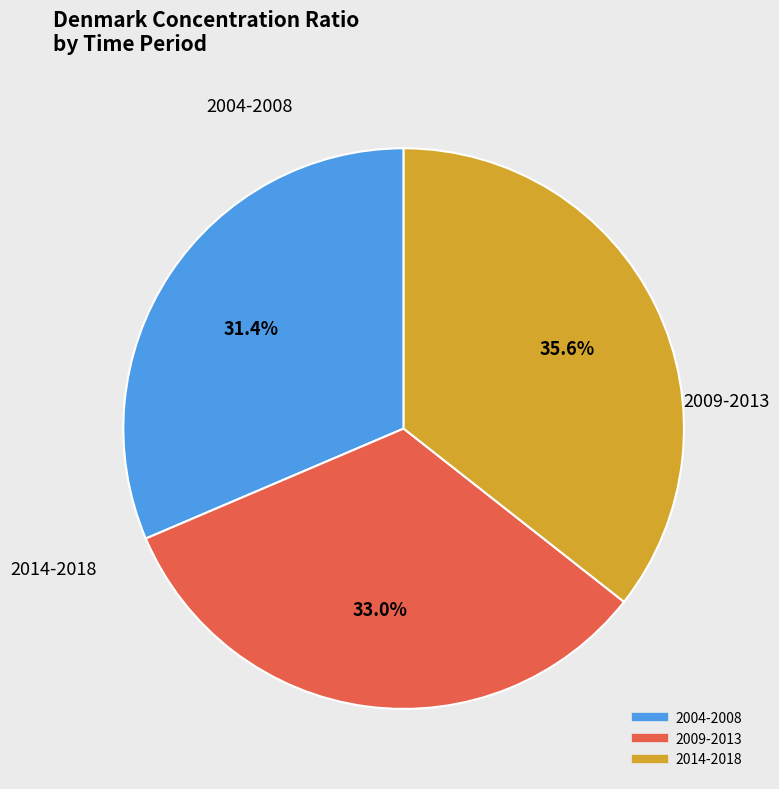

Is there a majority slice in this chart?

No